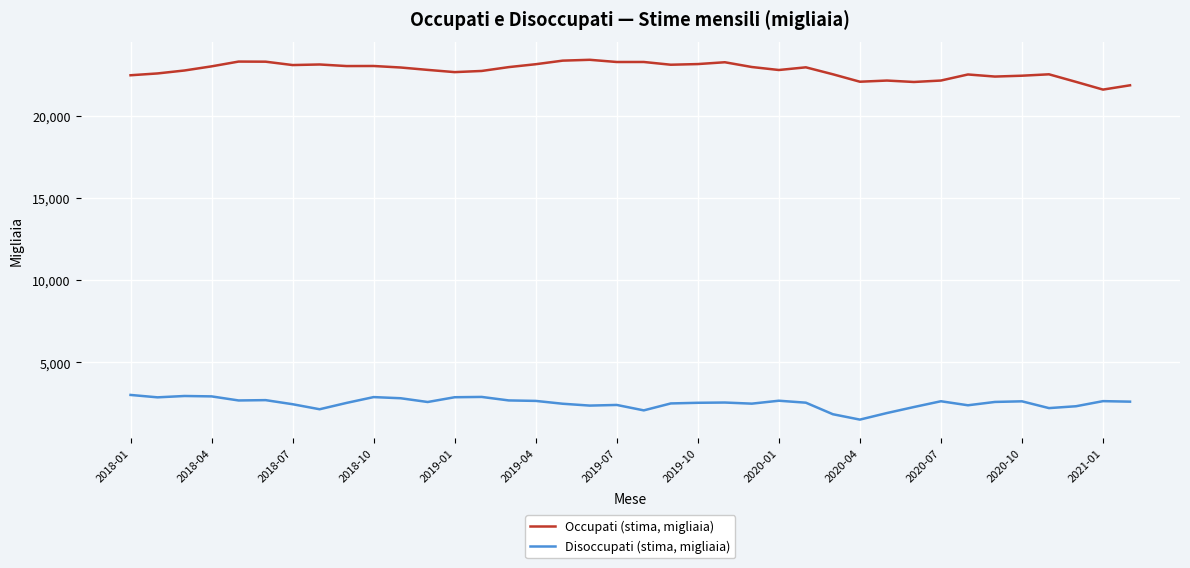

True or false: Disoccupati (stima, migliaia) has more than 0 points higher than both neighbors.

True